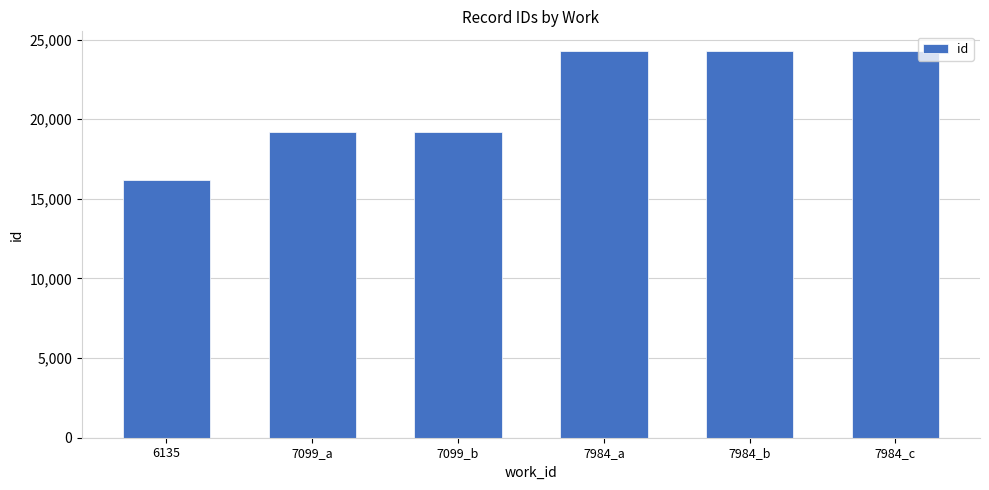

What is the label of the 3rd bar from the left?

7099_b